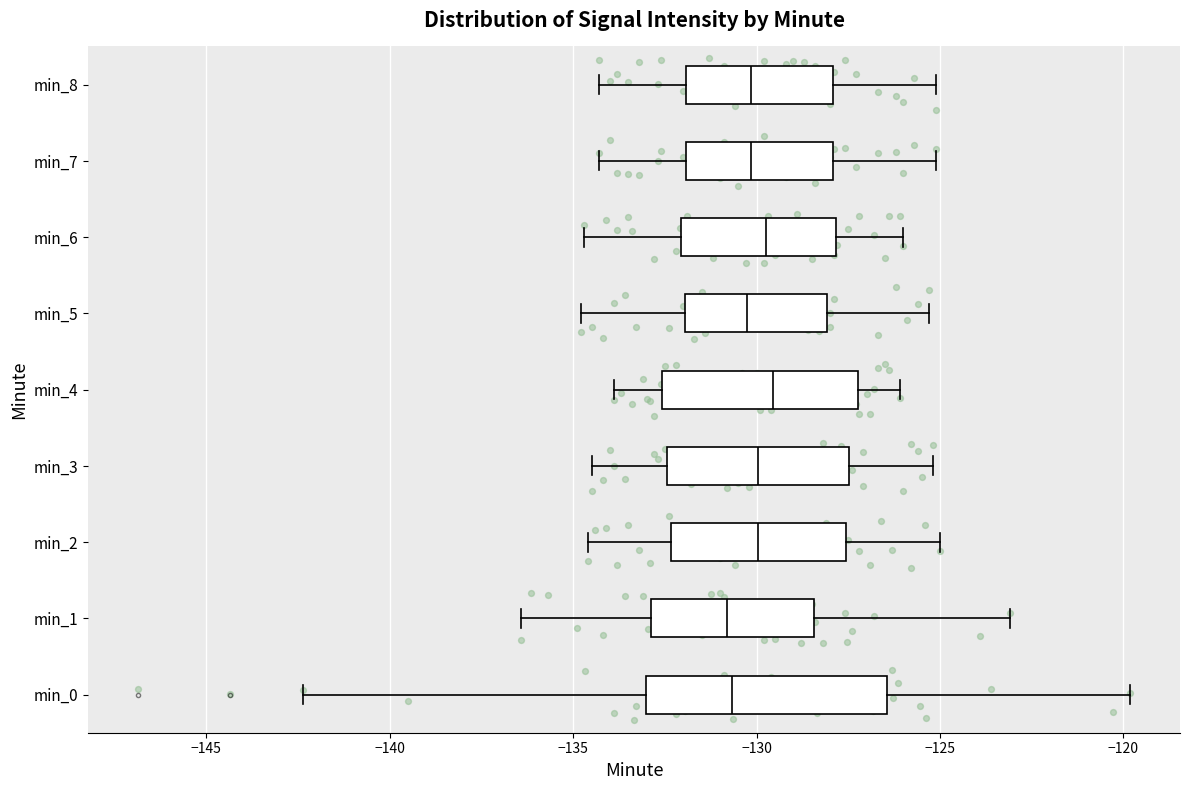

Where does the left whisker of the box for min_4 end on the x-axis? The values are not printed on the chart, so give them approximately, as read against the axis.

-134.0